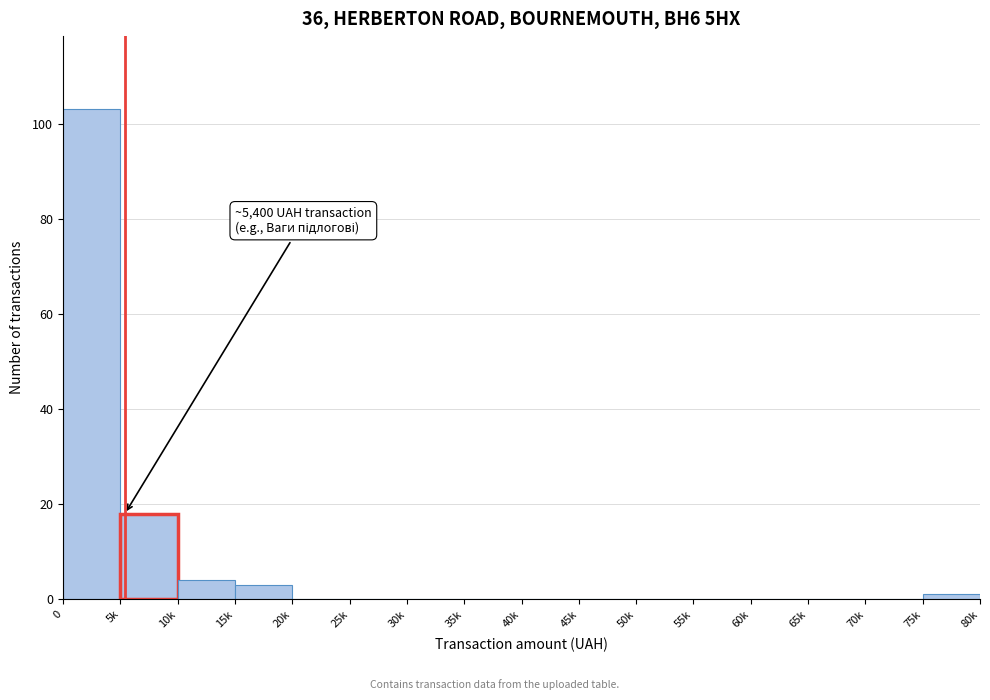

Reading left to right, what are all the values shown in this chart?

0=103	5k=18	10k=4	15k=3	20k=0	25k=0	30k=0	35k=0	40k=0	45k=0	50k=0	55k=0	60k=0	65k=0	70k=0	75k=1